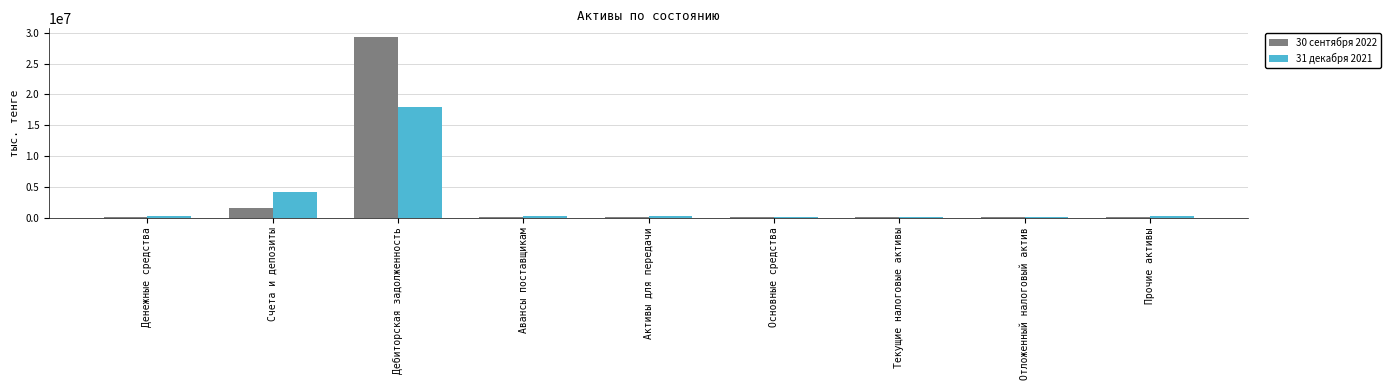

How many distinct data groups are displayed?

2